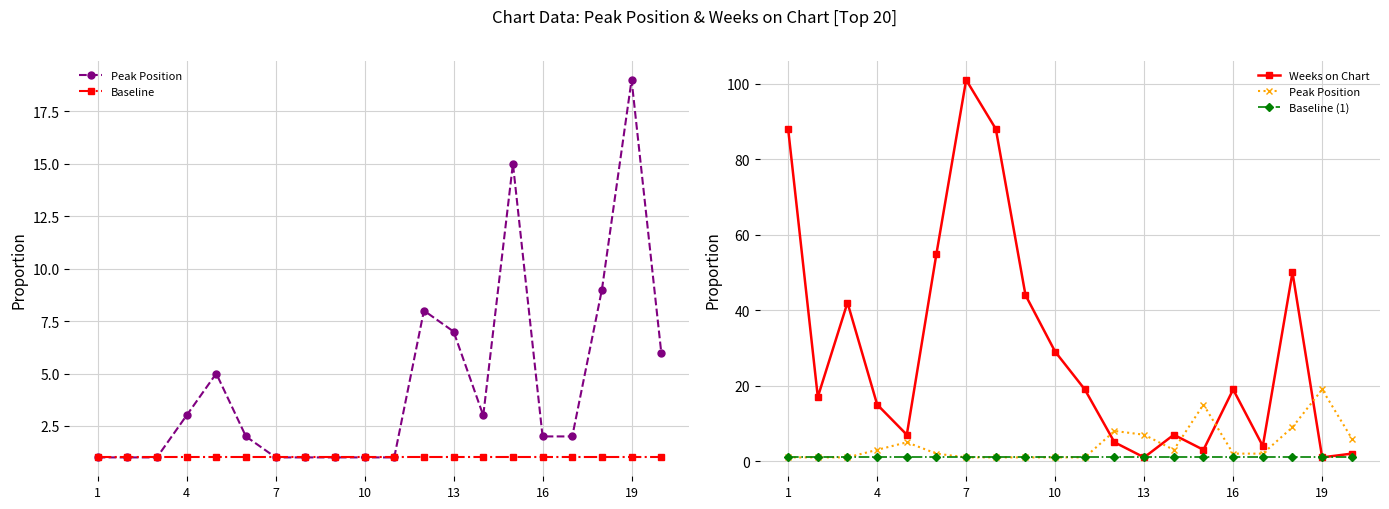

Which series has the largest total across all categories?

Weeks on Chart